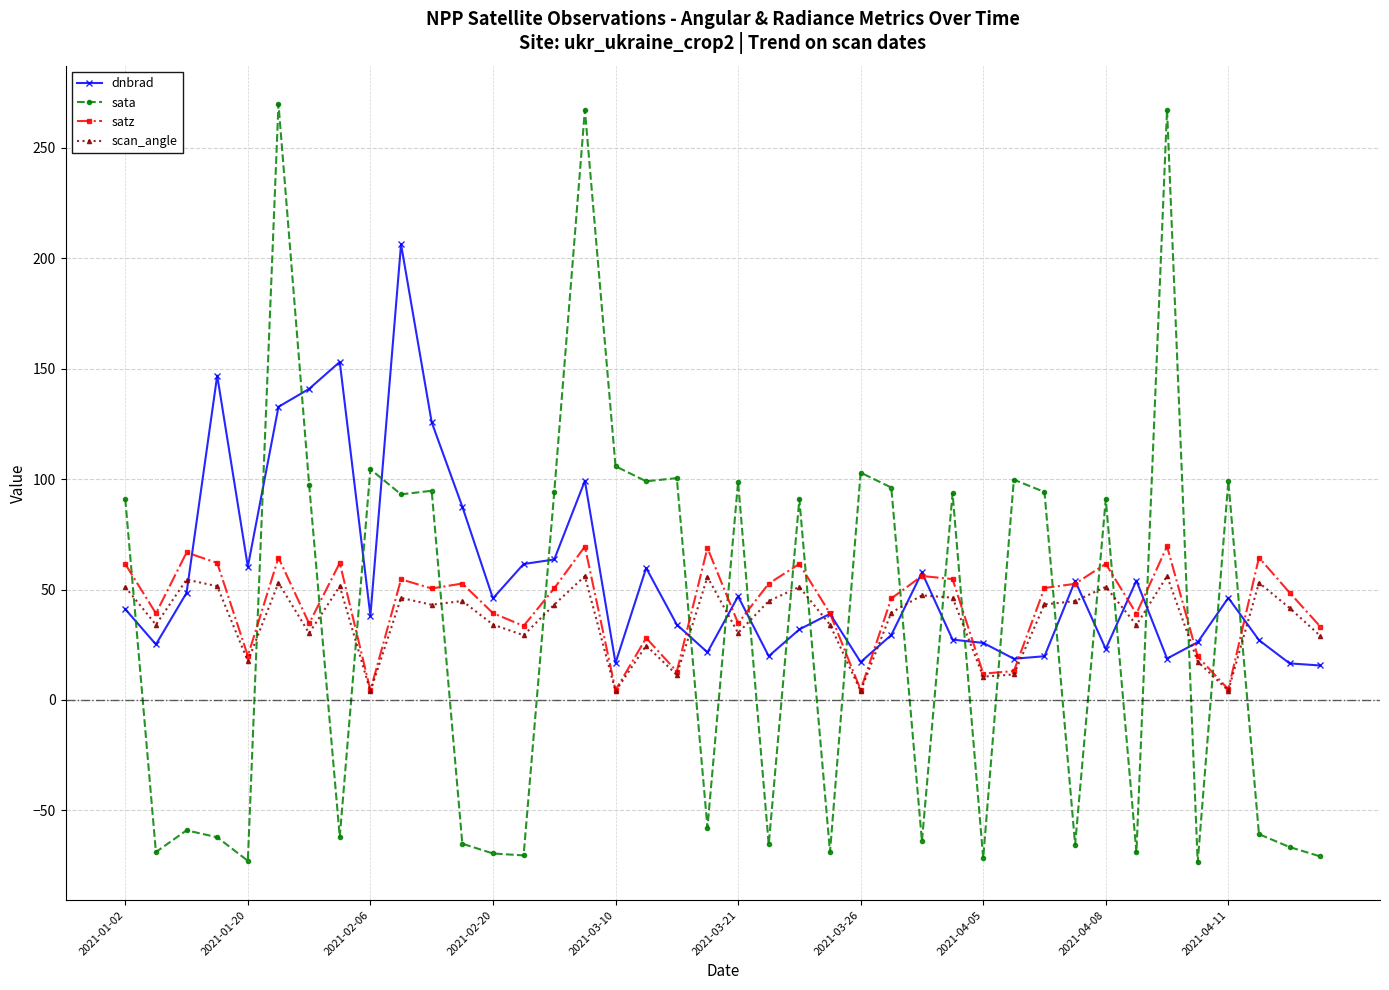

What is the sum of all dnbrad values?

2223.5